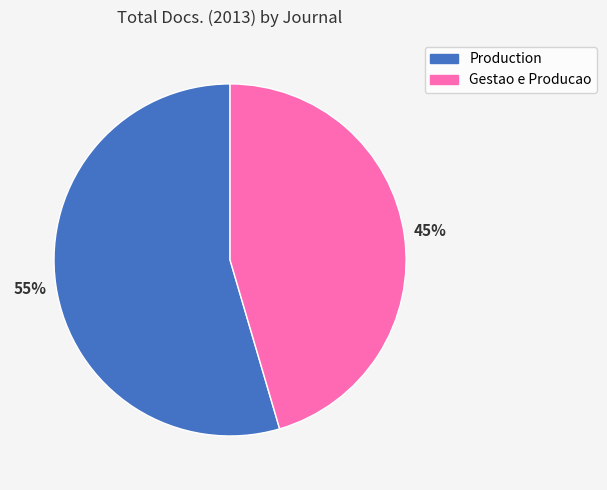

Do Gestao e Producao and Production together represent more than half of the pie?

Yes